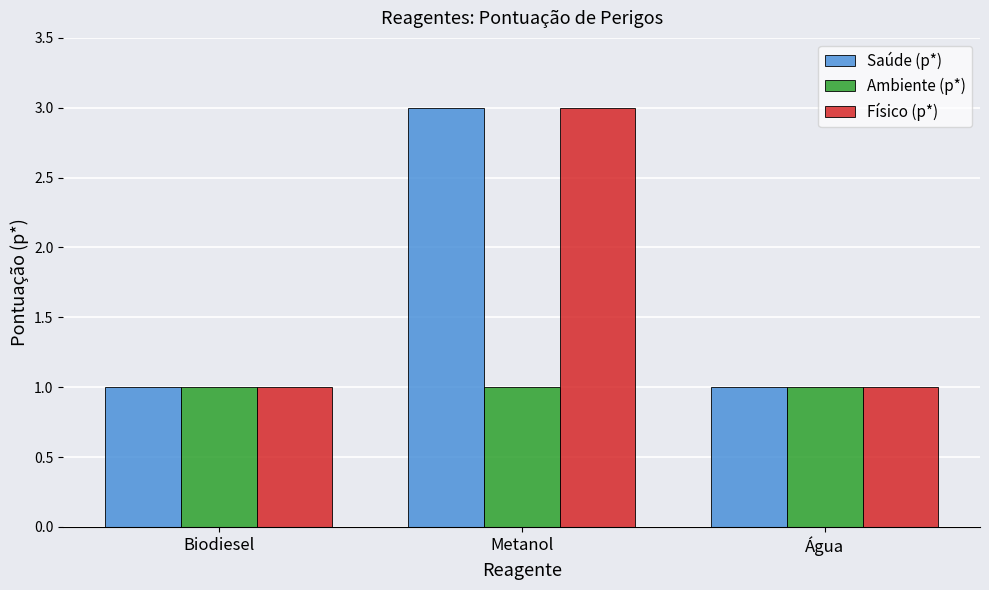

What is the total value across all series at Biodiesel?

3